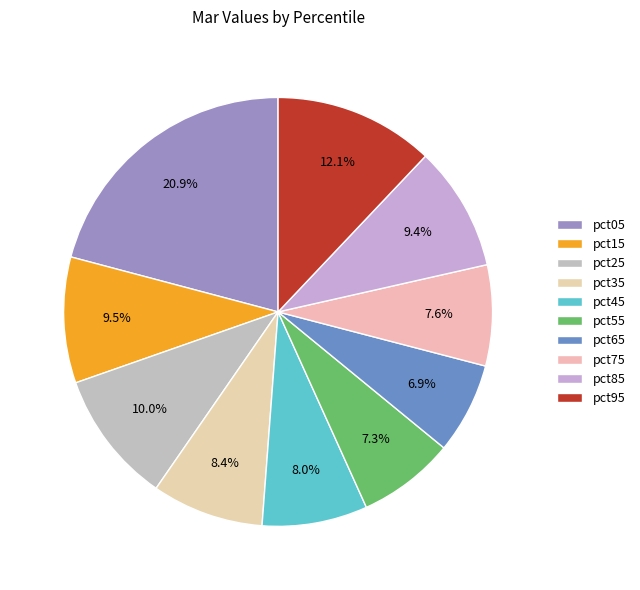

Is it true that pct45 is 8% of the pie?

True